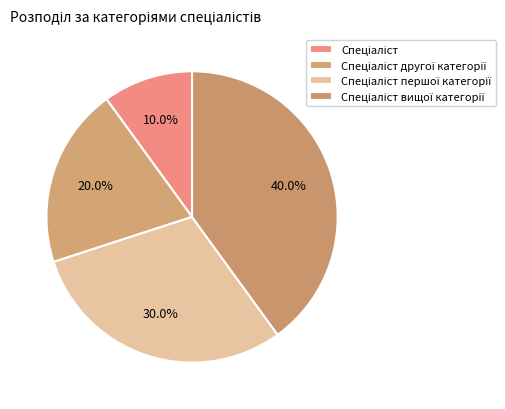

To the nearest percent, what is the difference between the largest and smallest slice percentages?

30%